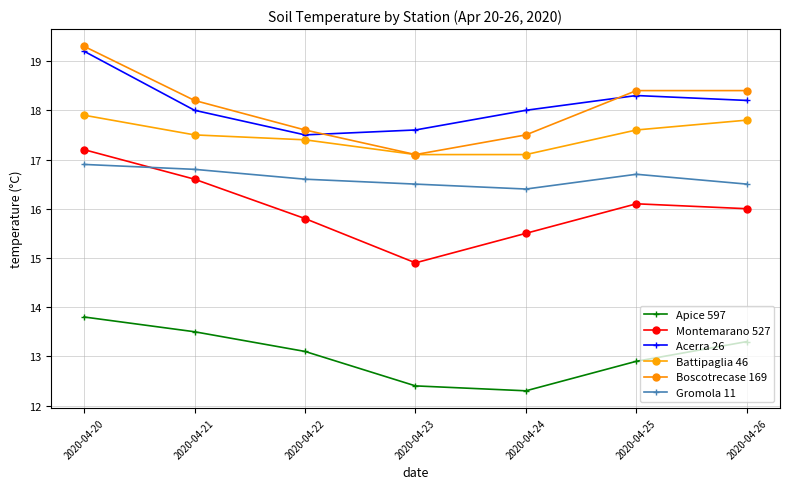

What is the greatest value displayed?

19.3